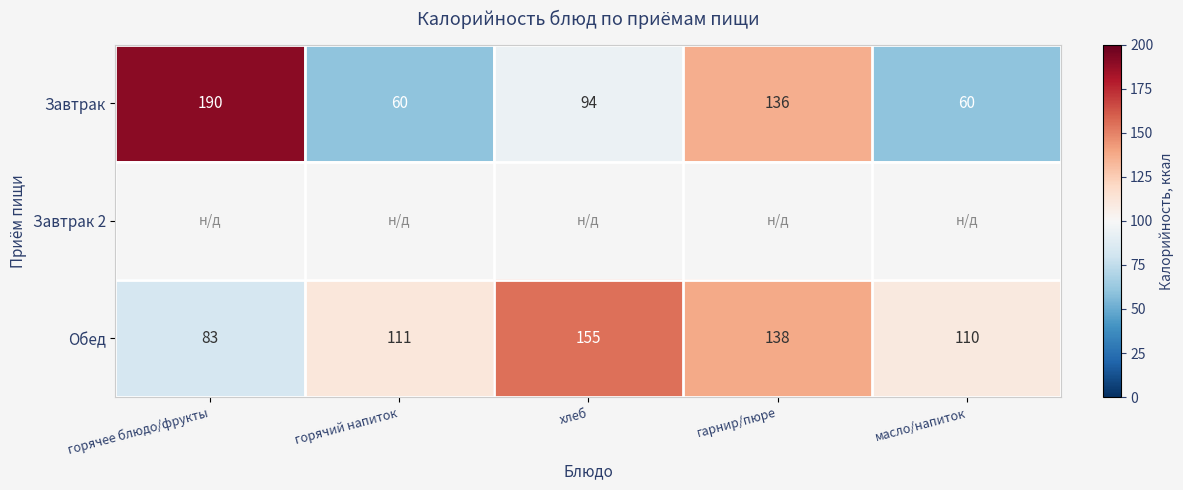

At how many categories does at least one series exceed 179?

1